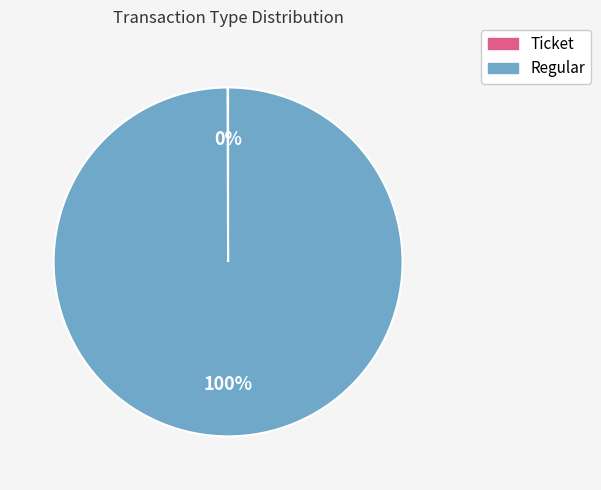

Is there any slice that represents more than half of the pie?

Yes